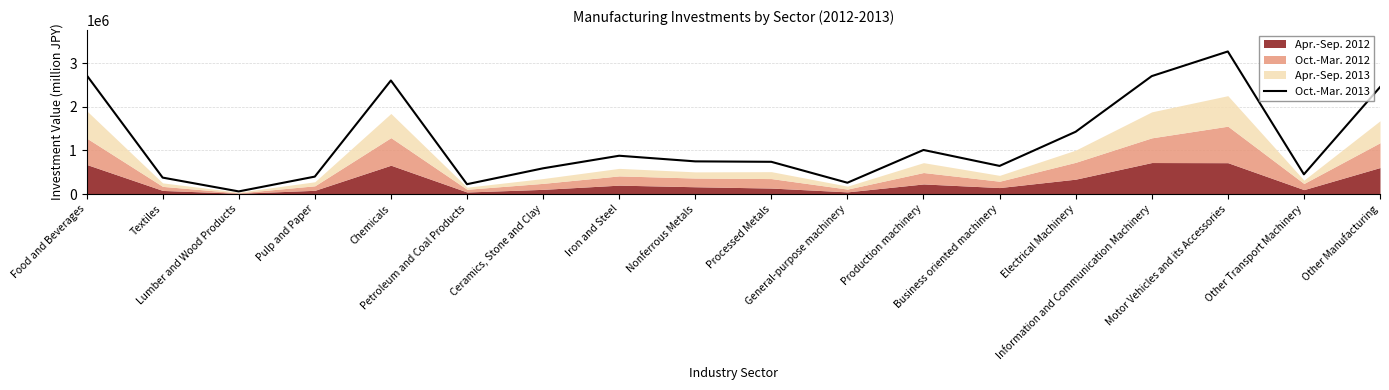

Approximately how many times larger is the value at Motor Vehicles and its Accessories compared to Iron and Steel?

3.7